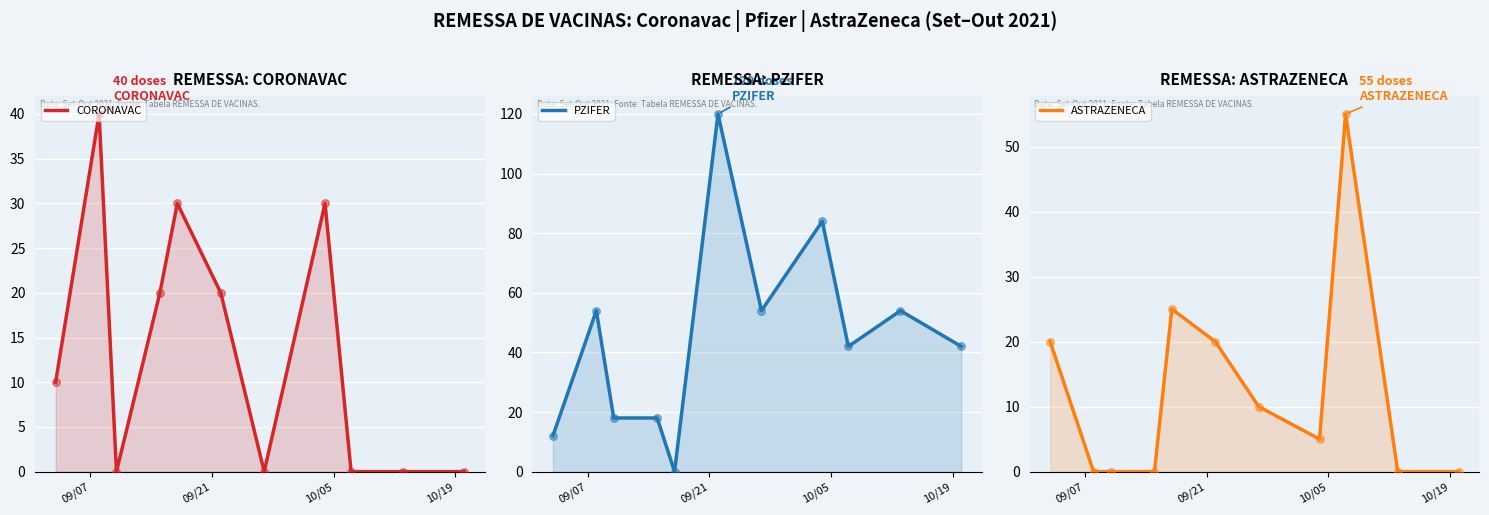

Which series has the largest Y range (max minus min)?

PZIFER